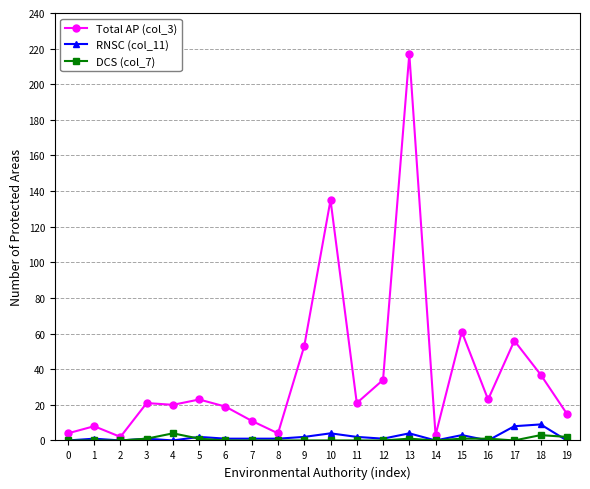

Reading right to left, list all the values displayed in this chart.

Total AP (col_3): 15	37	56	23	61	3	217	34	21	135	53	4	11	19	23	20	21	2	8	4
RNSC (col_11): 0	9	8	0	3	0	4	1	2	4	2	1	1	1	2	0	1	0	1	0
DCS (col_7): 2	3	0	1	1	0	1	0	0	0	0	0	0	0	1	4	1	0	0	0